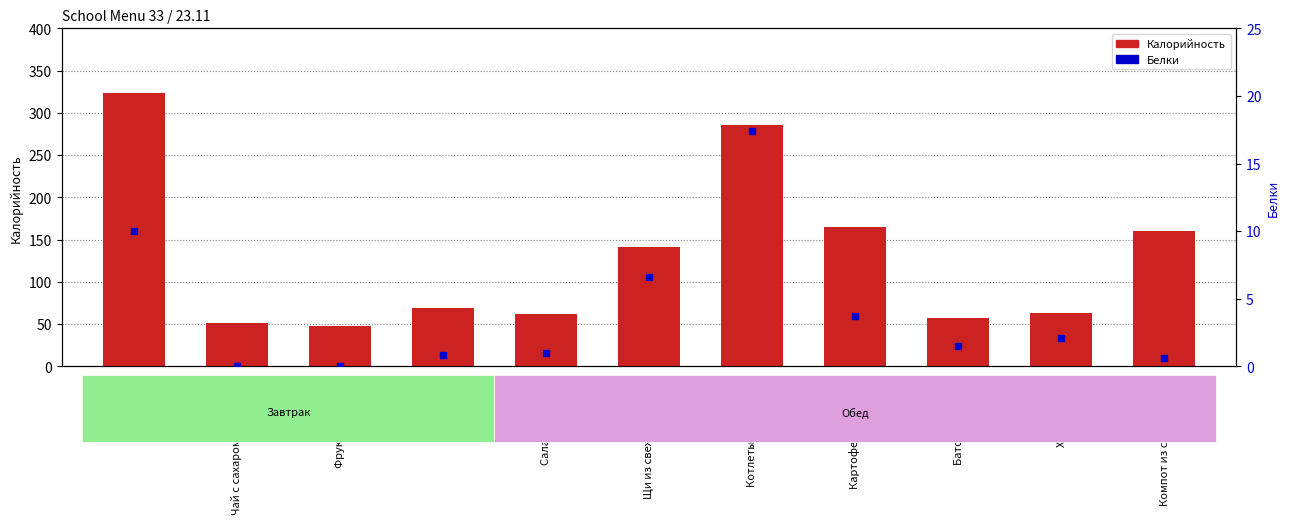

At how many categories does at least one series exceed 63?

6